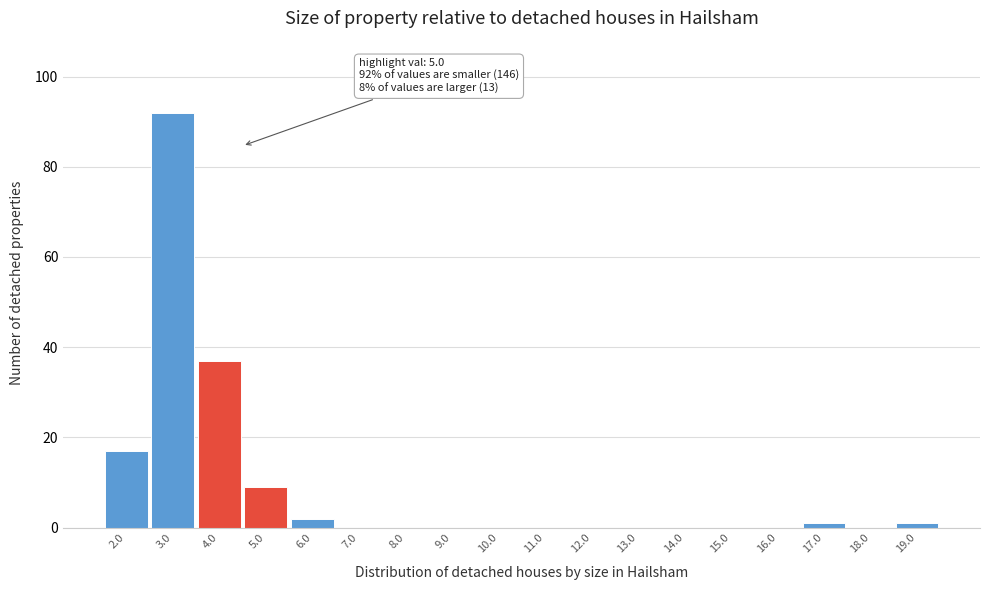

Reading left to right, transcribe all the data shown in this chart.

2.0=17	3.0=92	4.0=37	5.0=9	6.0=2	7.0=0	8.0=0	9.0=0	10.0=0	11.0=0	12.0=0	13.0=0	14.0=0	15.0=0	16.0=0	17.0=1	18.0=0	19.0=1